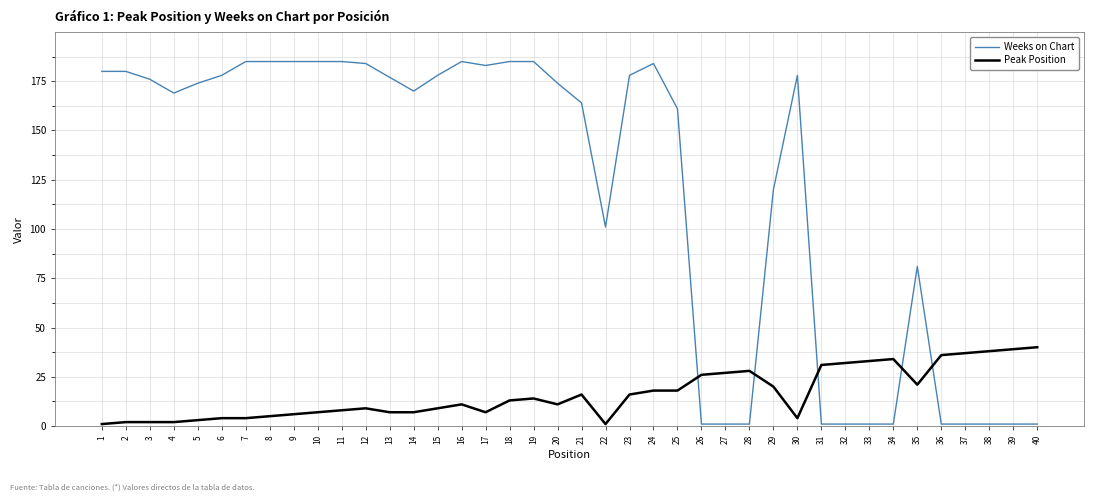

Between which two adjacent categories do Peak Position and Weeks on Chart first intersect?

25 and 26